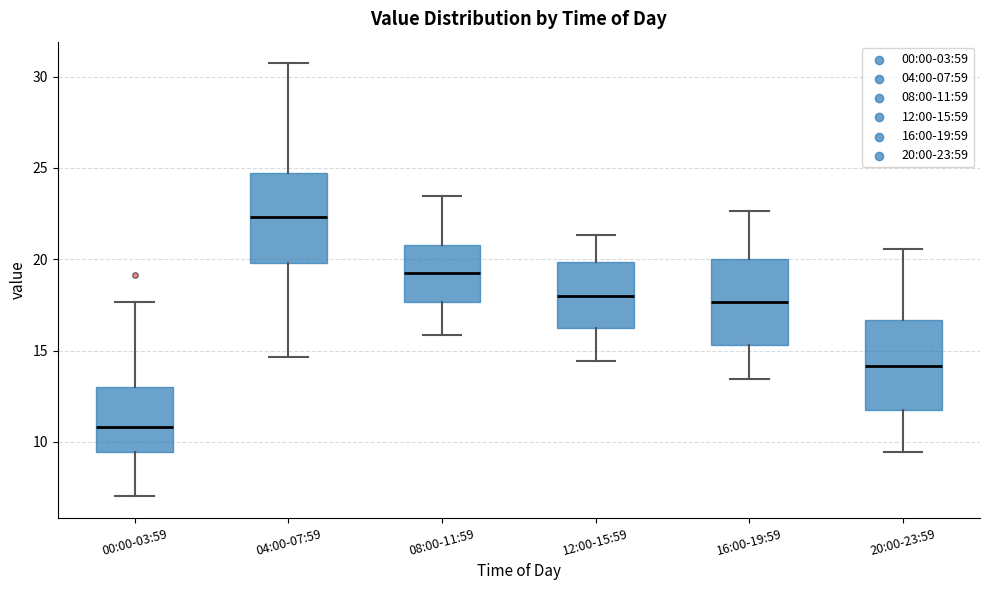

Reading left to right, transcribe this box plot: for each box, give where its median line is, the range the box spans, and where its two whiskers end, as read against the y-axis. The values are not printed on the chart, so give them approximately, as read against the axis.

00:00-03:59: median 11.0, box 9.5 to 13.0, whiskers 7.0 to 17.5
04:00-07:59: median 22.5, box 20.0 to 24.5, whiskers 14.5 to 30.5
08:00-11:59: median 19.5, box 17.5 to 21.0, whiskers 16.0 to 23.5
12:00-15:59: median 18.0, box 16.0 to 20.0, whiskers 14.5 to 21.5
16:00-19:59: median 17.5, box 15.5 to 20.0, whiskers 13.5 to 22.5
20:00-23:59: median 14.0, box 11.5 to 16.5, whiskers 9.5 to 20.5